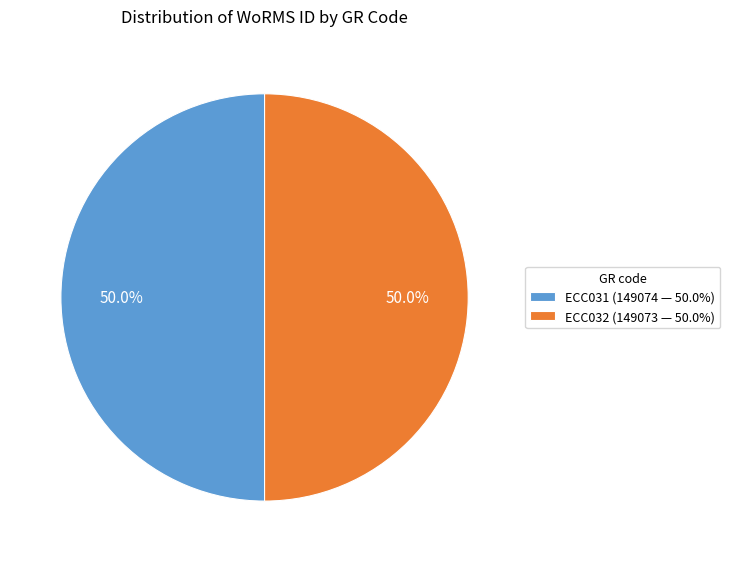

What portion of the pie excludes ECC031 (149074 — 50.0%)?

50.0%